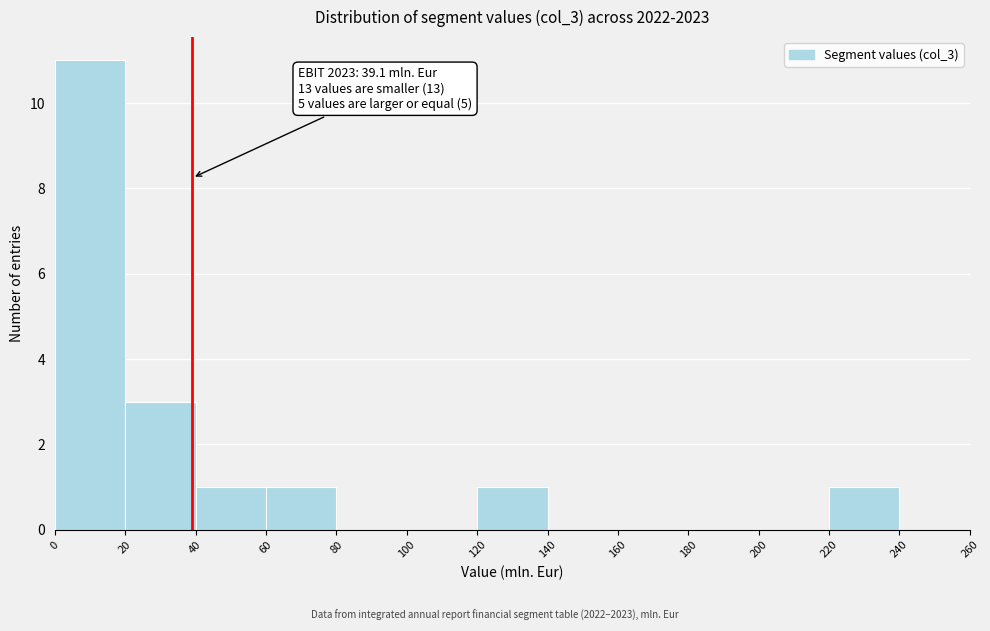

Which range on the x-axis has the tallest bar?

0 to 20